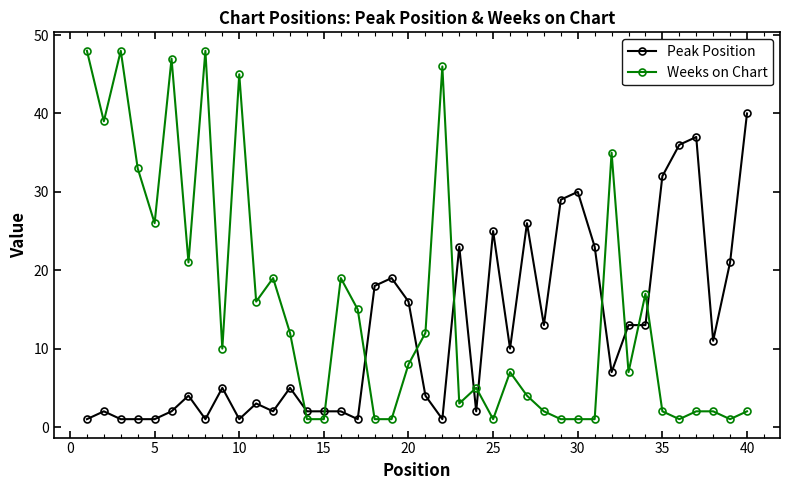

Which series ends up on top after the final intersection of Peak Position and Weeks on Chart?

Peak Position